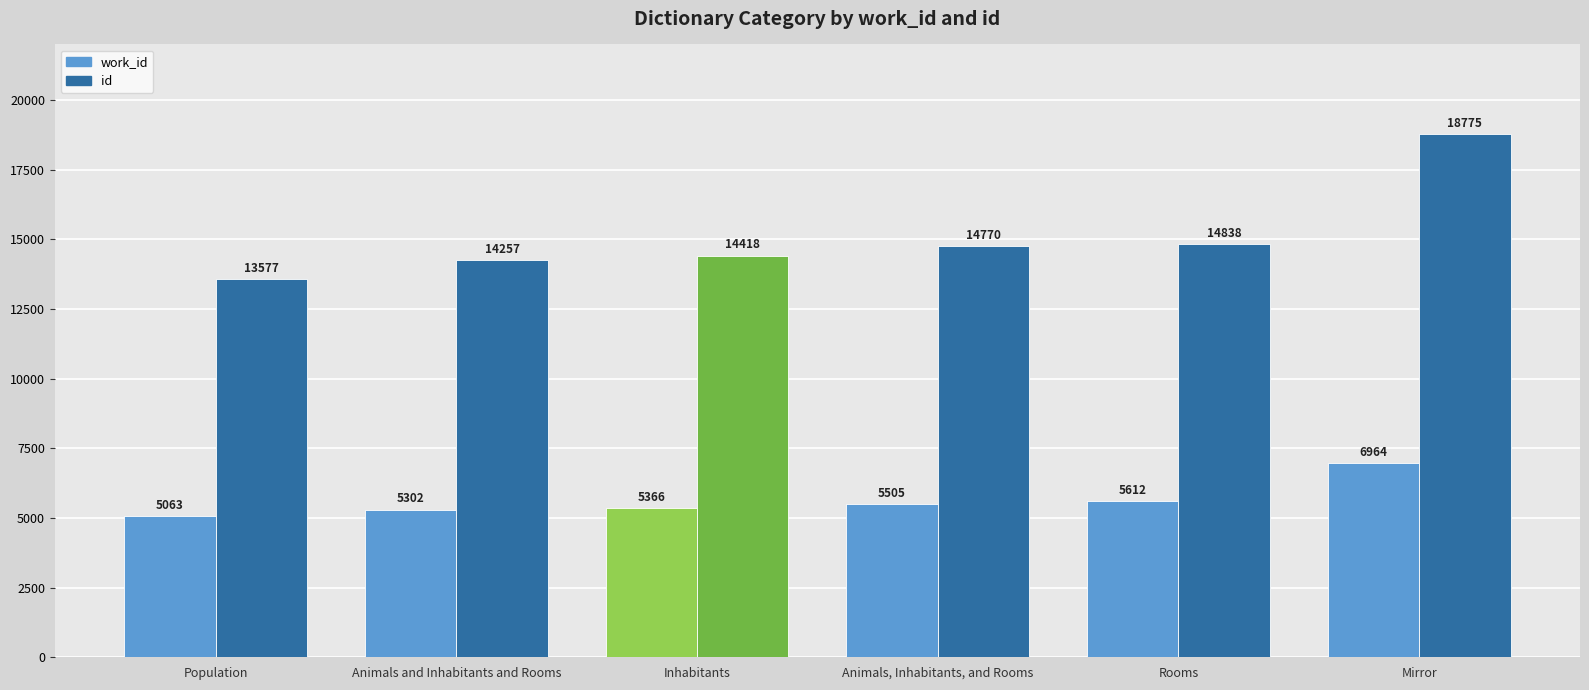

How many data points in id are less than 14770?

3